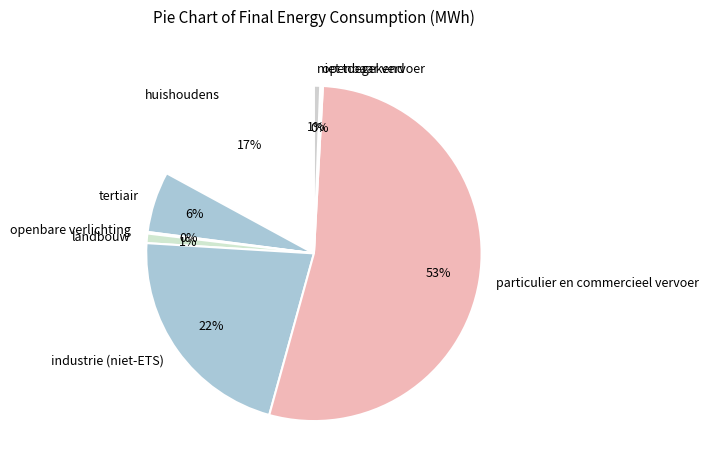

Does tertiair account for over 50% of the chart?

No